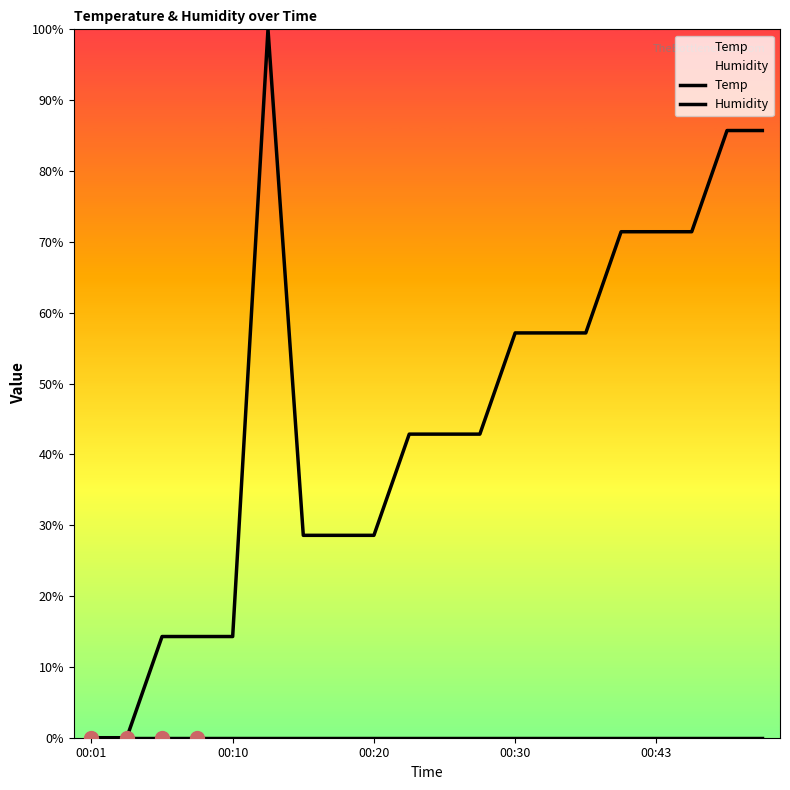

What are all the series names shown in the legend?

Temp, Humidity